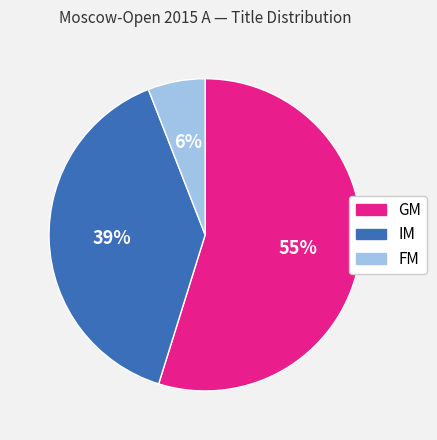

Is it true that GM is 63% of the pie?

False